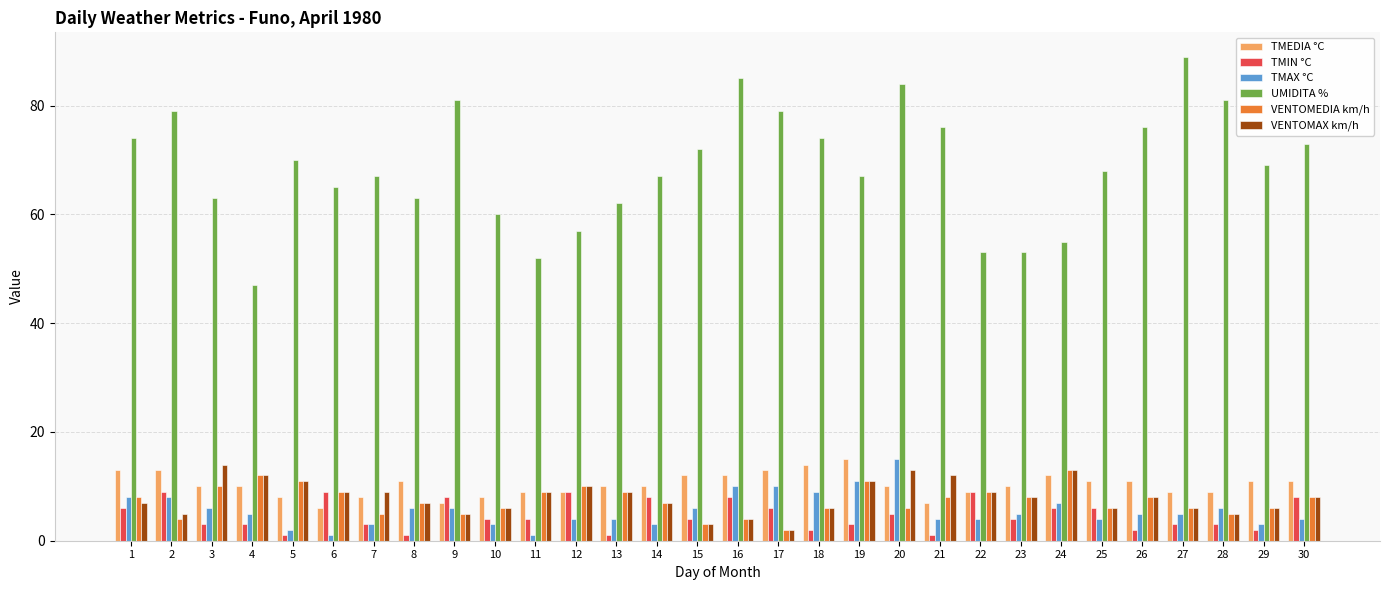

What is the value of the TMEDIA °C bar at the 17th from the left?

13